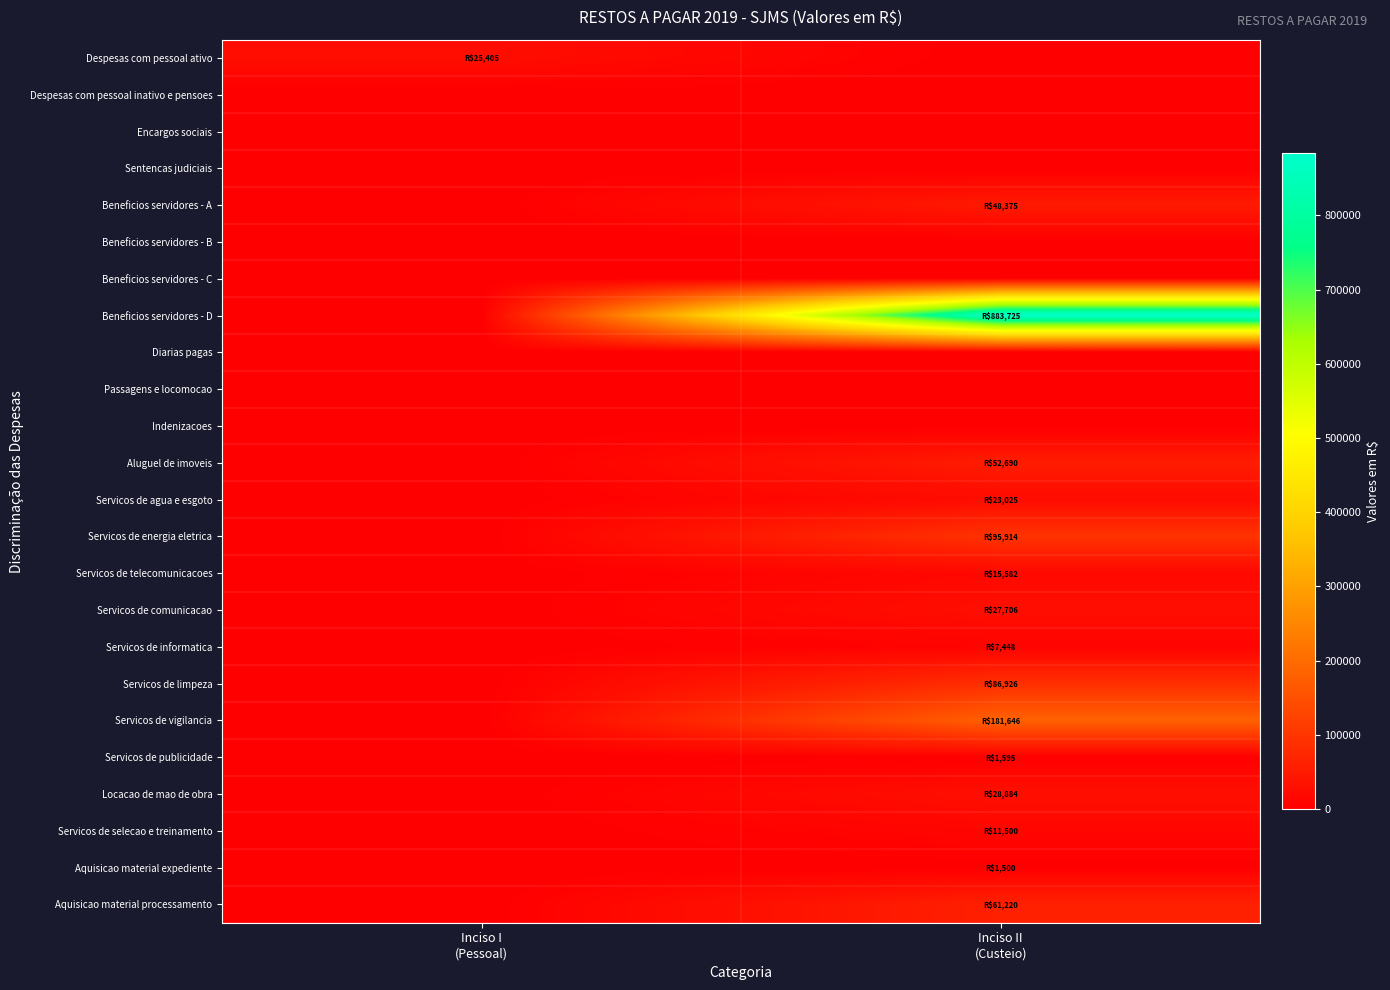

Which has a higher value, Inciso I
(Pessoal) or Inciso II
(Custeio)?

Inciso I
(Pessoal)